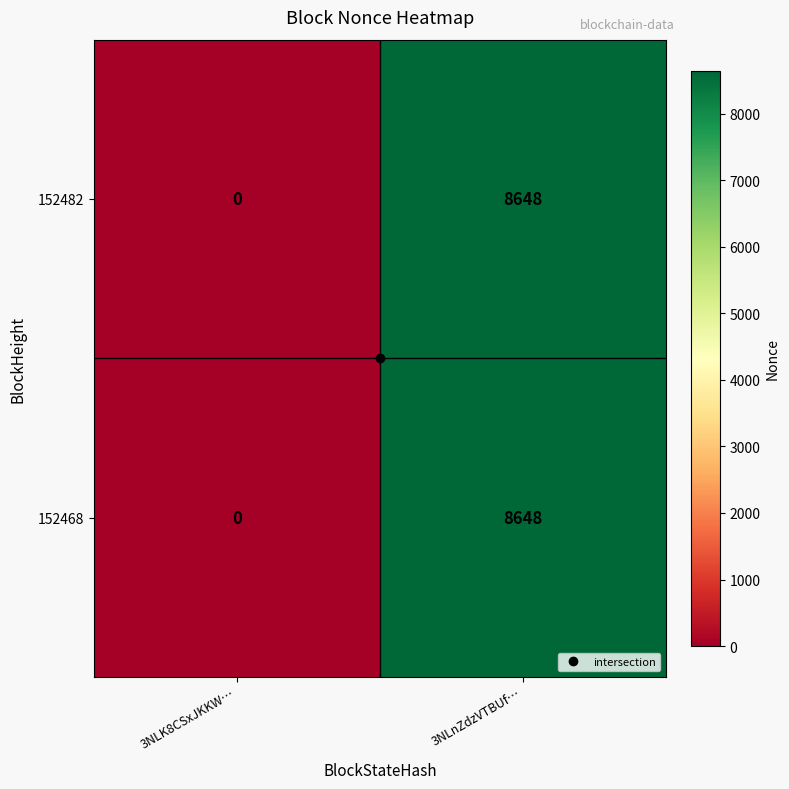

What is the total value across all series at 3NLnZdzVTBUf…?

17296